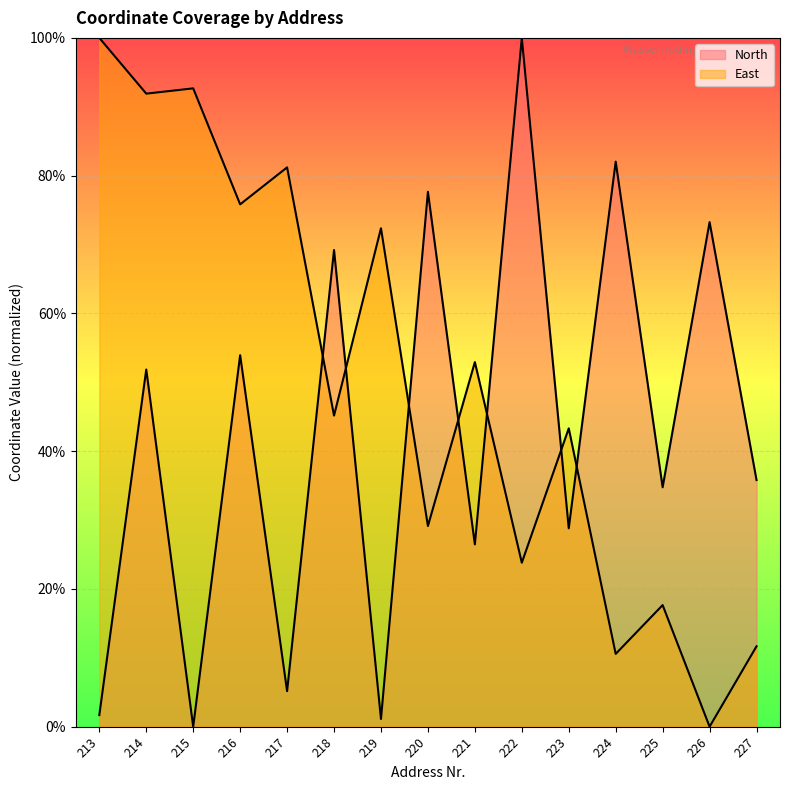

True or false: North and East cross at least once.

True